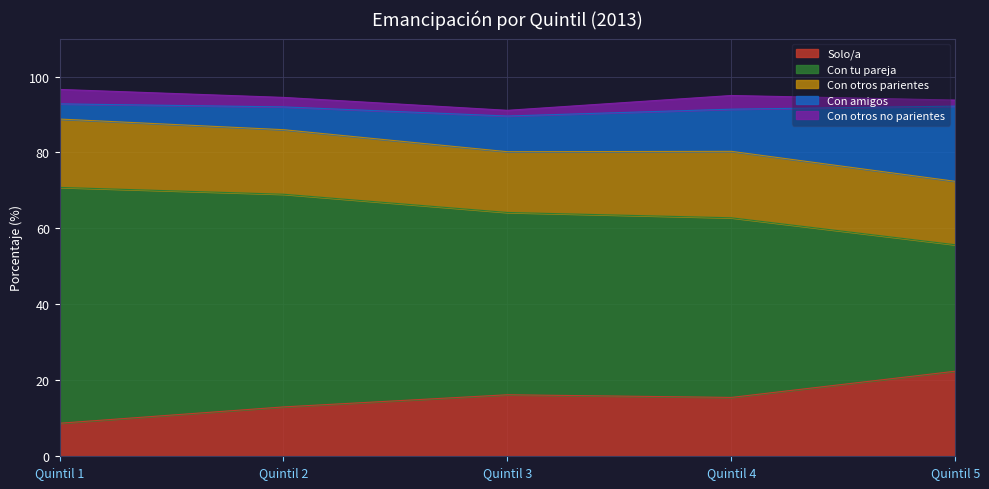

What is the maximum value for Solo/a?

22.4